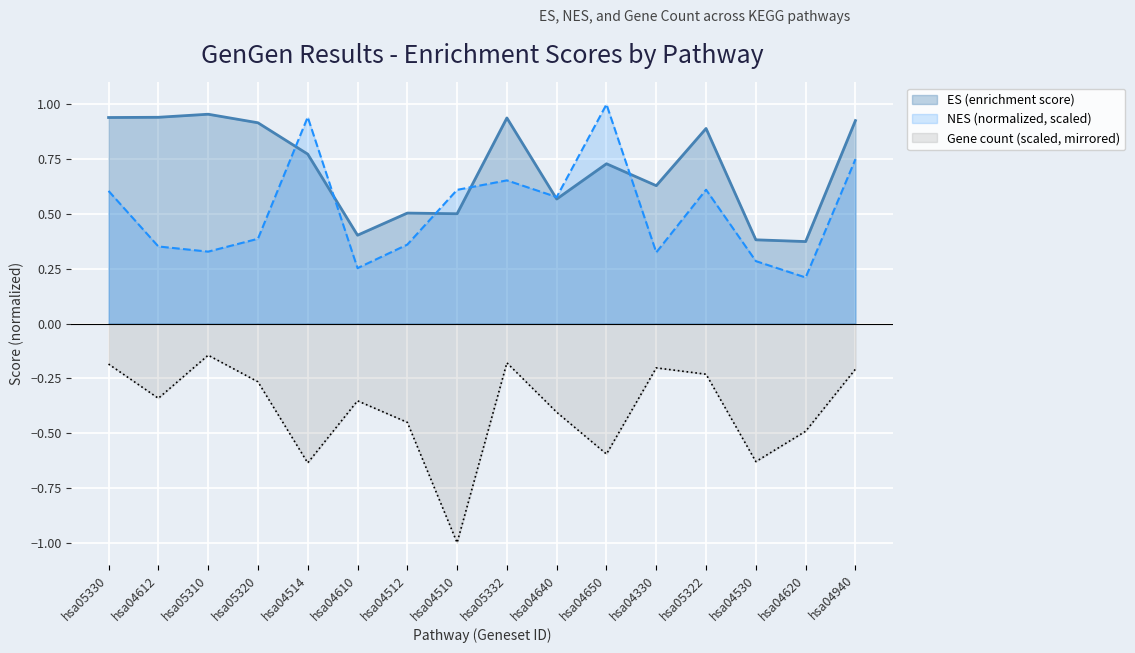

What is the value of the ES (enrichment score) point at the 8th from the left?

0.5